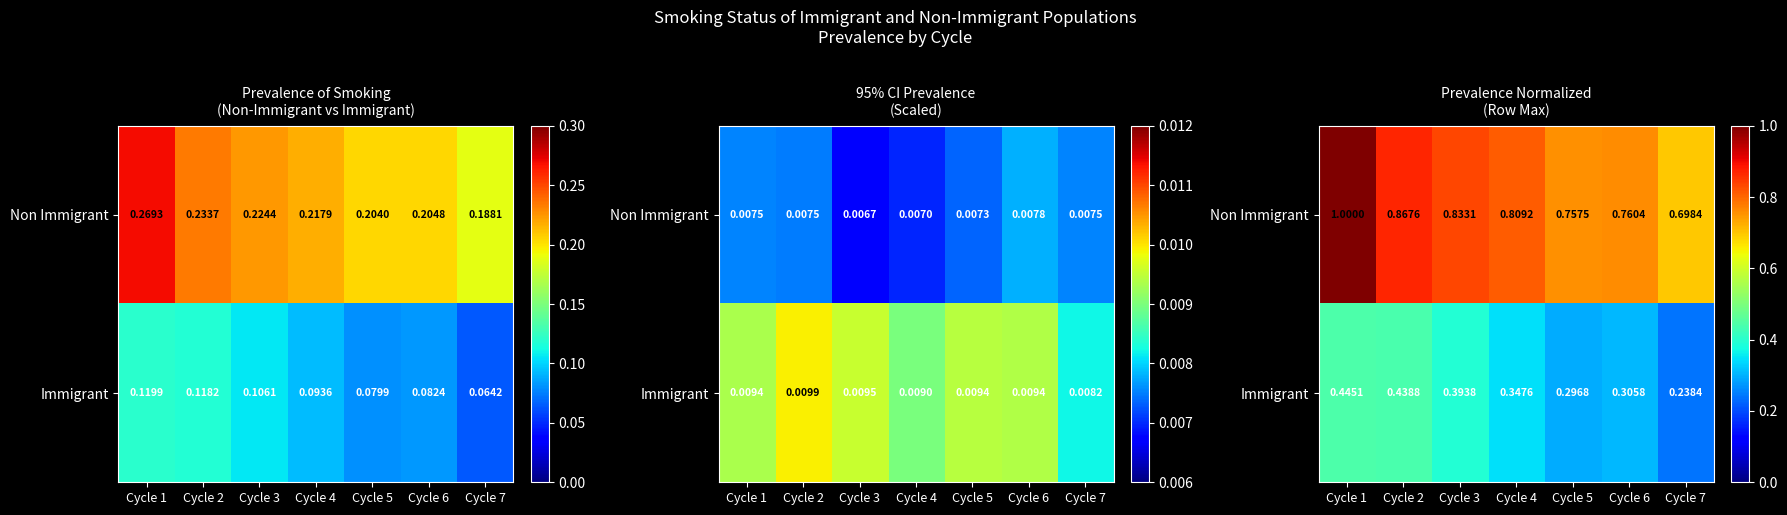

Is it true that Immigrant equals 0.3 at Cycle 1?

False